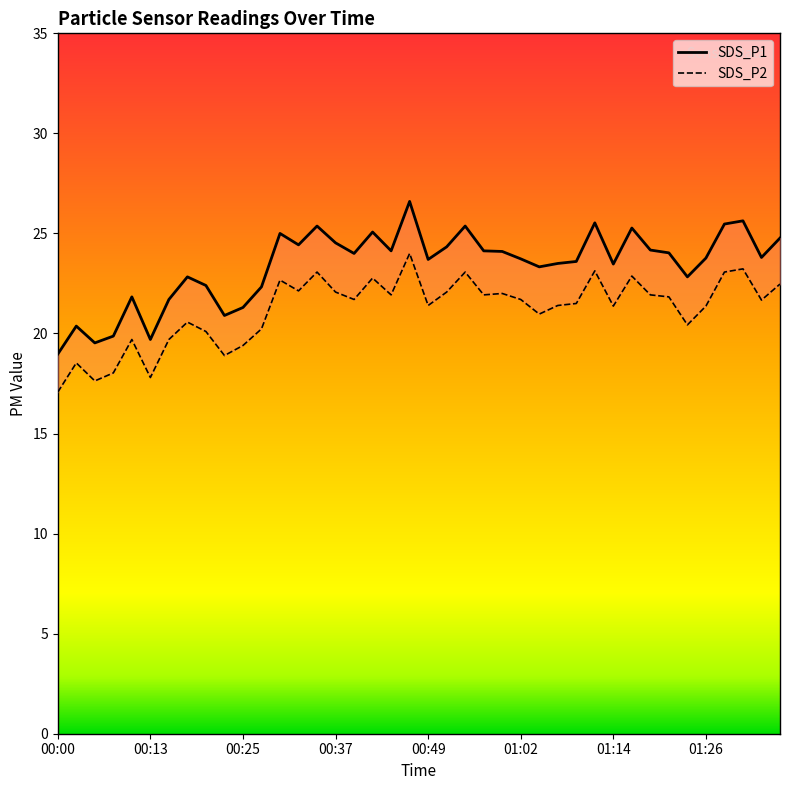

True or false: SDS_P2 and SDS_P1 cross at least once.

False